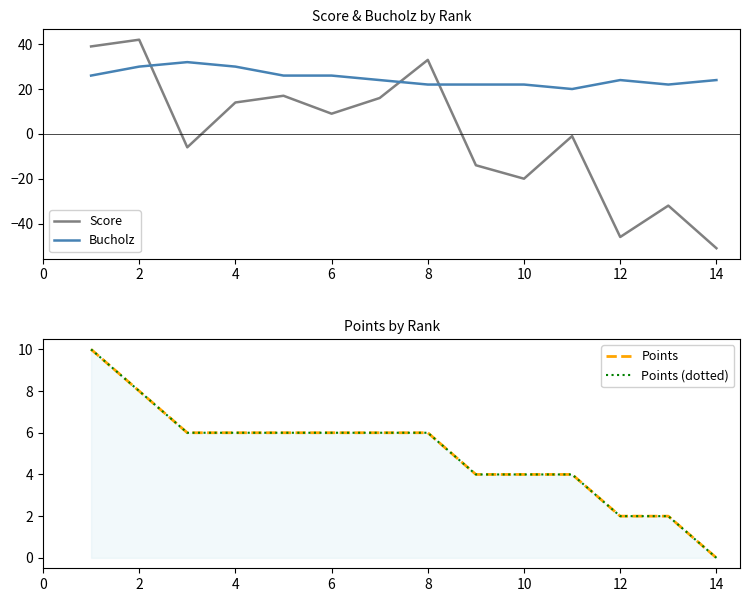

What is the minimum value shown in the chart?

-51